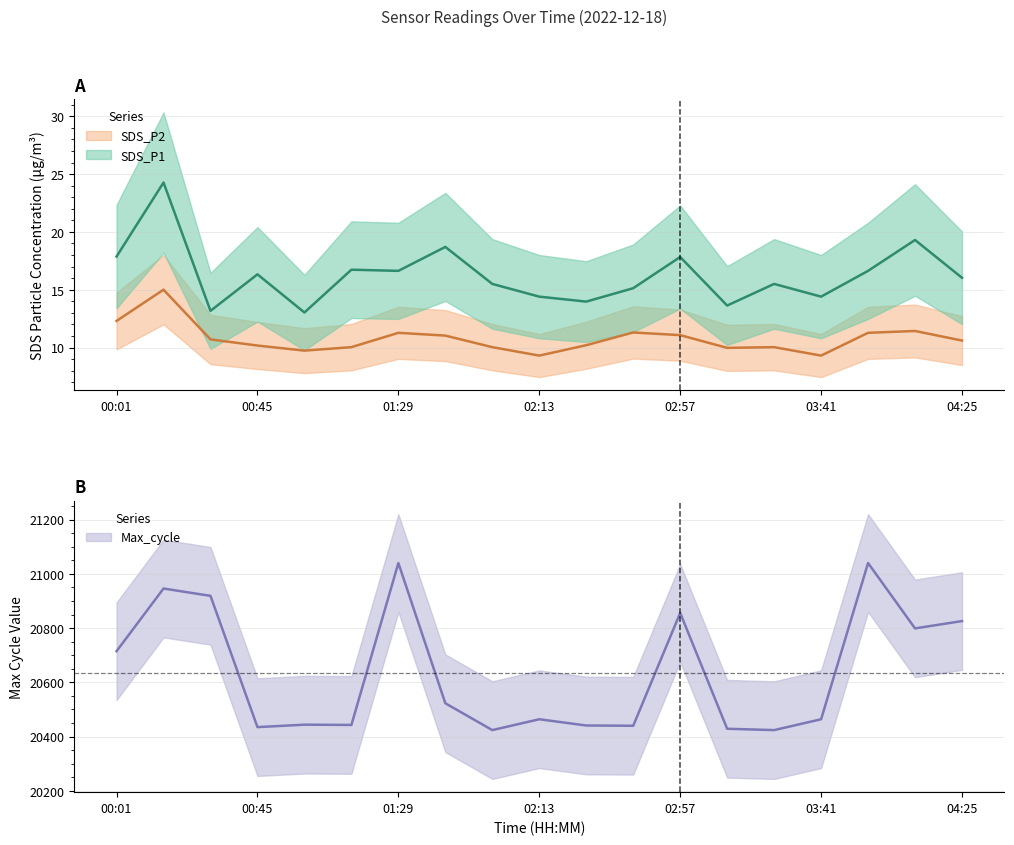

At which category is the sum across all series the highest?

01:29